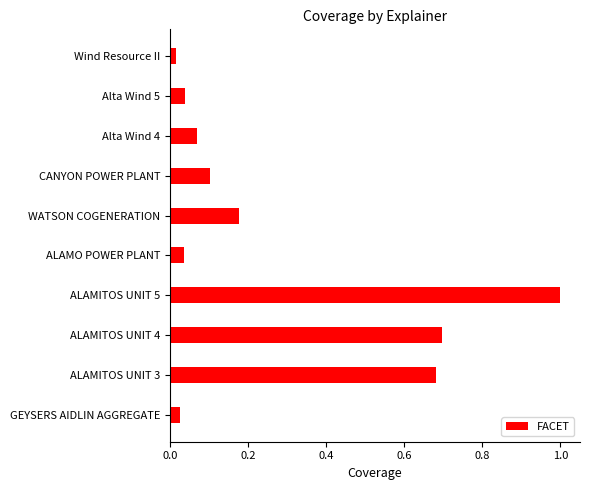

What is the sum of the values at ALAMITOS UNIT 4 and ALAMITOS UNIT 3?

1.4